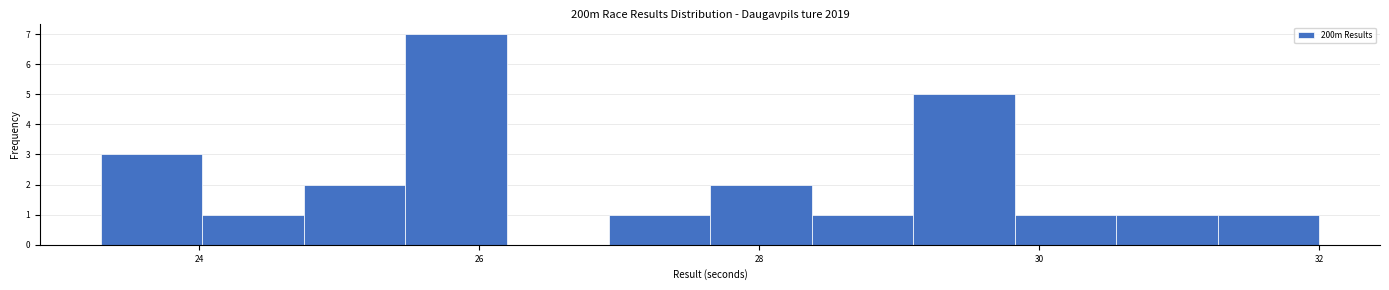

Around what value on the x-axis is the tallest bar? Give the approximate position of its centre, as read against the axis.

25.8